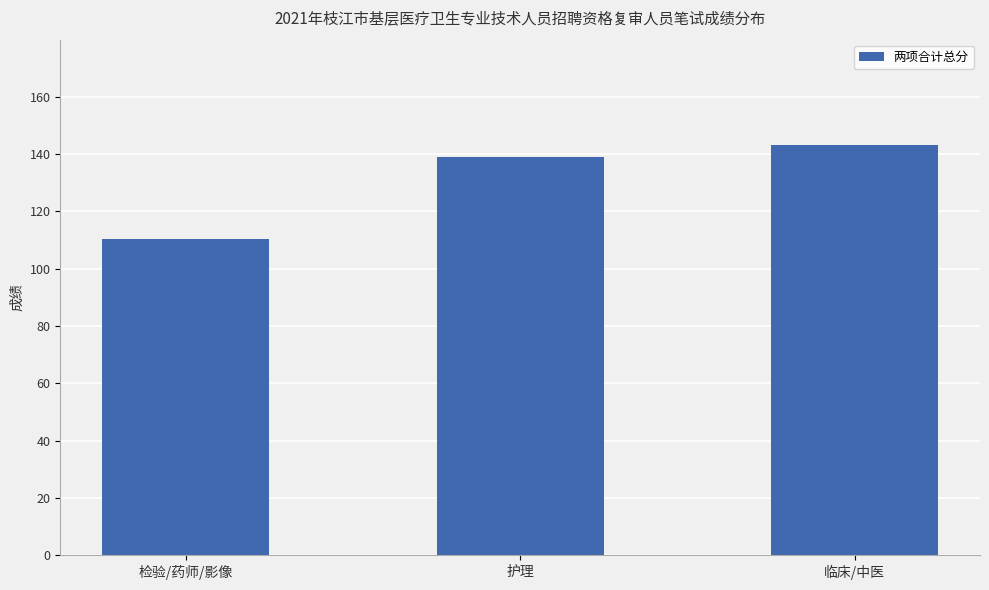

Reading left to right, transcribe all the data shown in this chart.

检验/药师/影像=110.3	护理=139.0	临床/中医=143.1